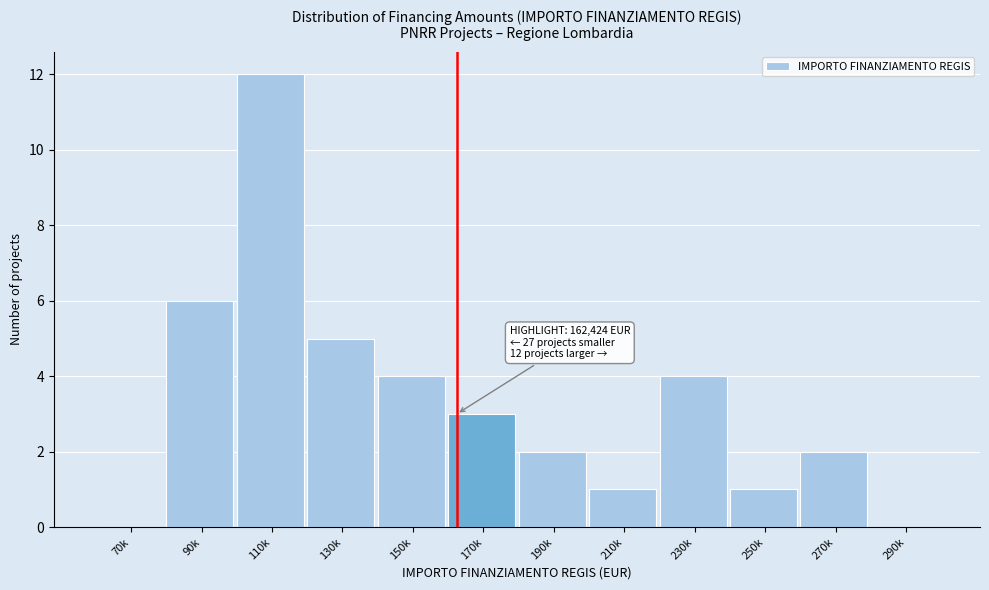

Reading left to right, what are all the values shown in this chart?

70k=0	90k=6	110k=12	130k=5	150k=4	170k=3	190k=2	210k=1	230k=4	250k=1	270k=2	290k=0